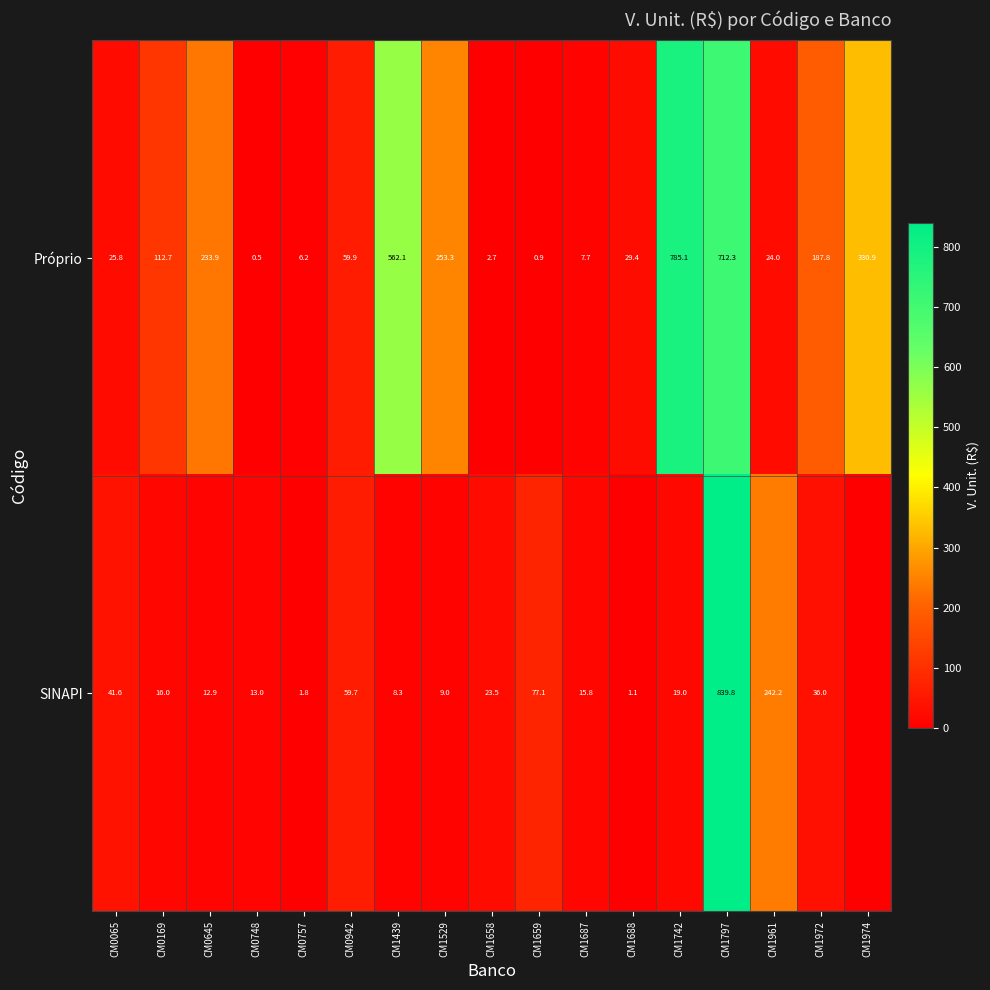

Read the Próprio value at CM1688.

29.4